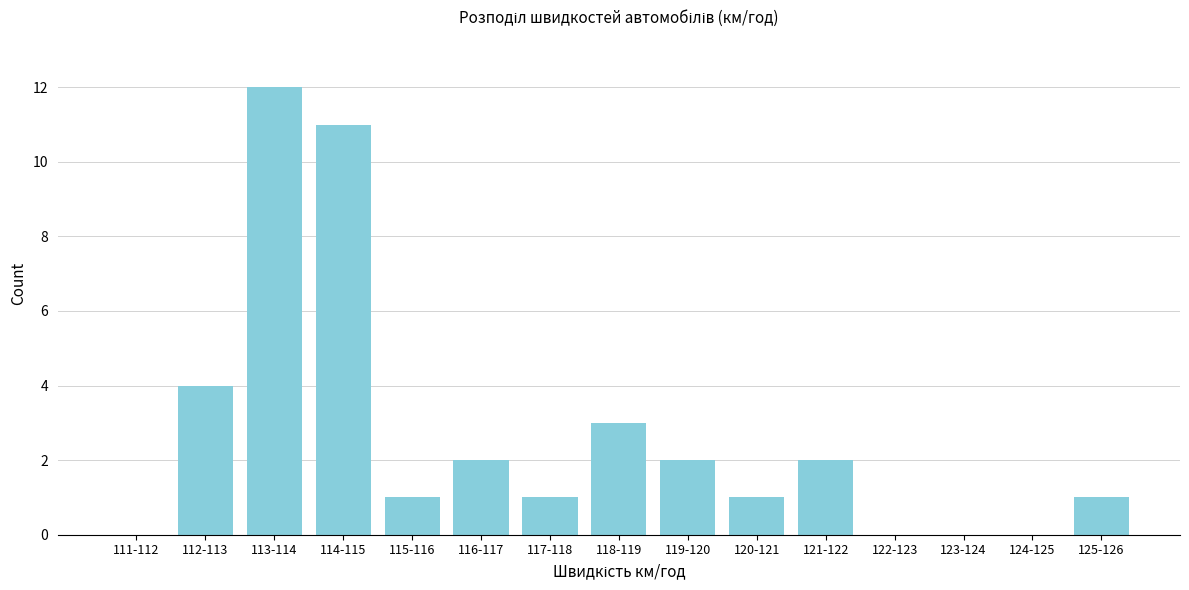

Reading left to right, transcribe all the data shown in this chart.

111-112=0	112-113=4	113-114=12	114-115=11	115-116=1	116-117=2	117-118=1	118-119=3	119-120=2	120-121=1	121-122=2	122-123=0	123-124=0	124-125=0	125-126=1